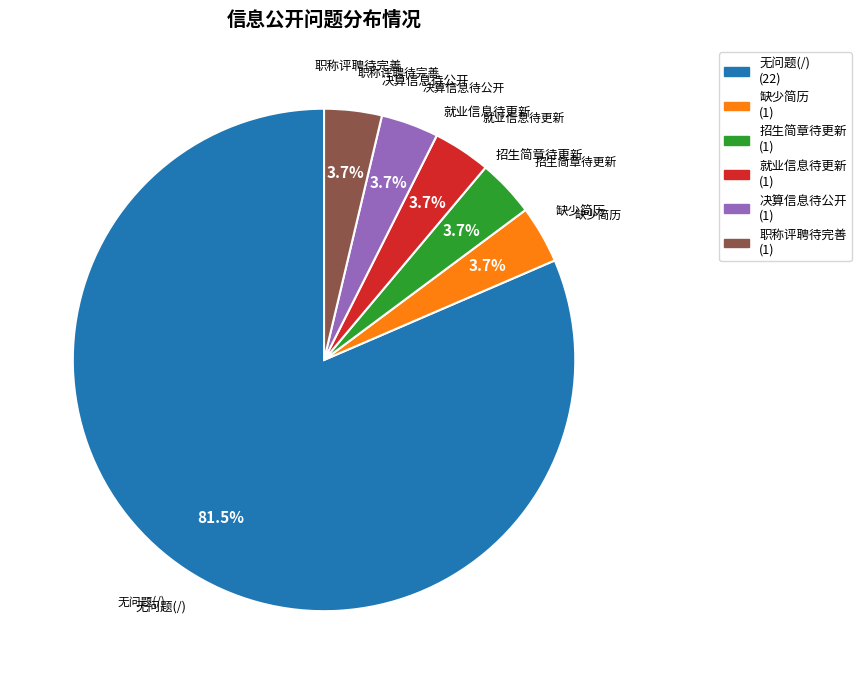

Does any single category account for the majority?

Yes